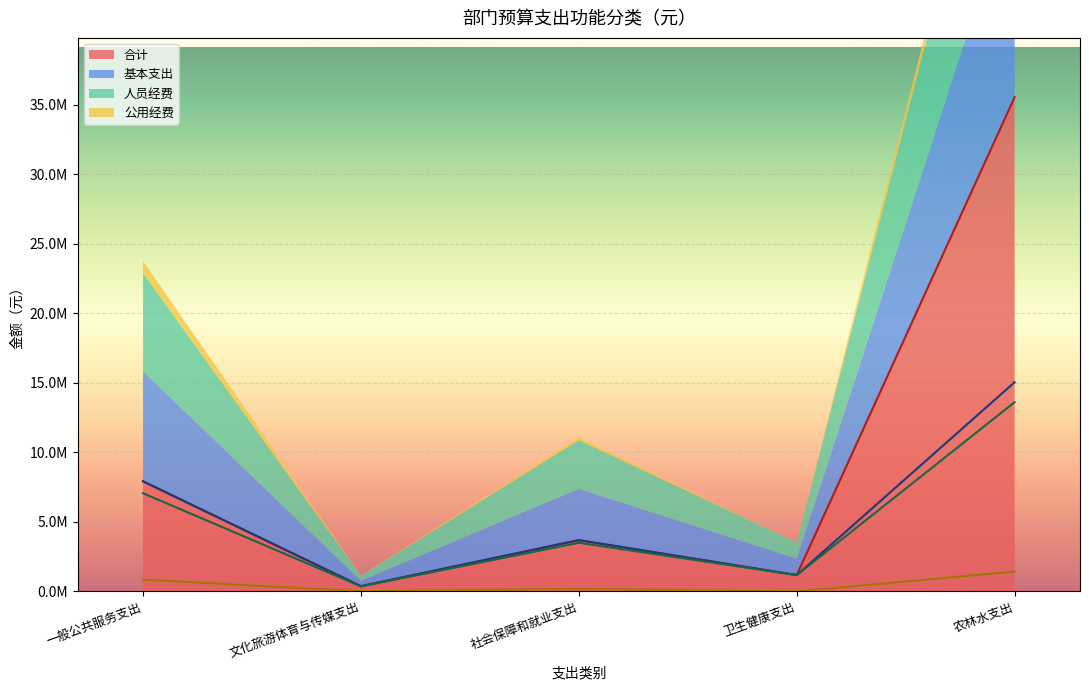

At which category is the sum across all series the highest?

农林水支出